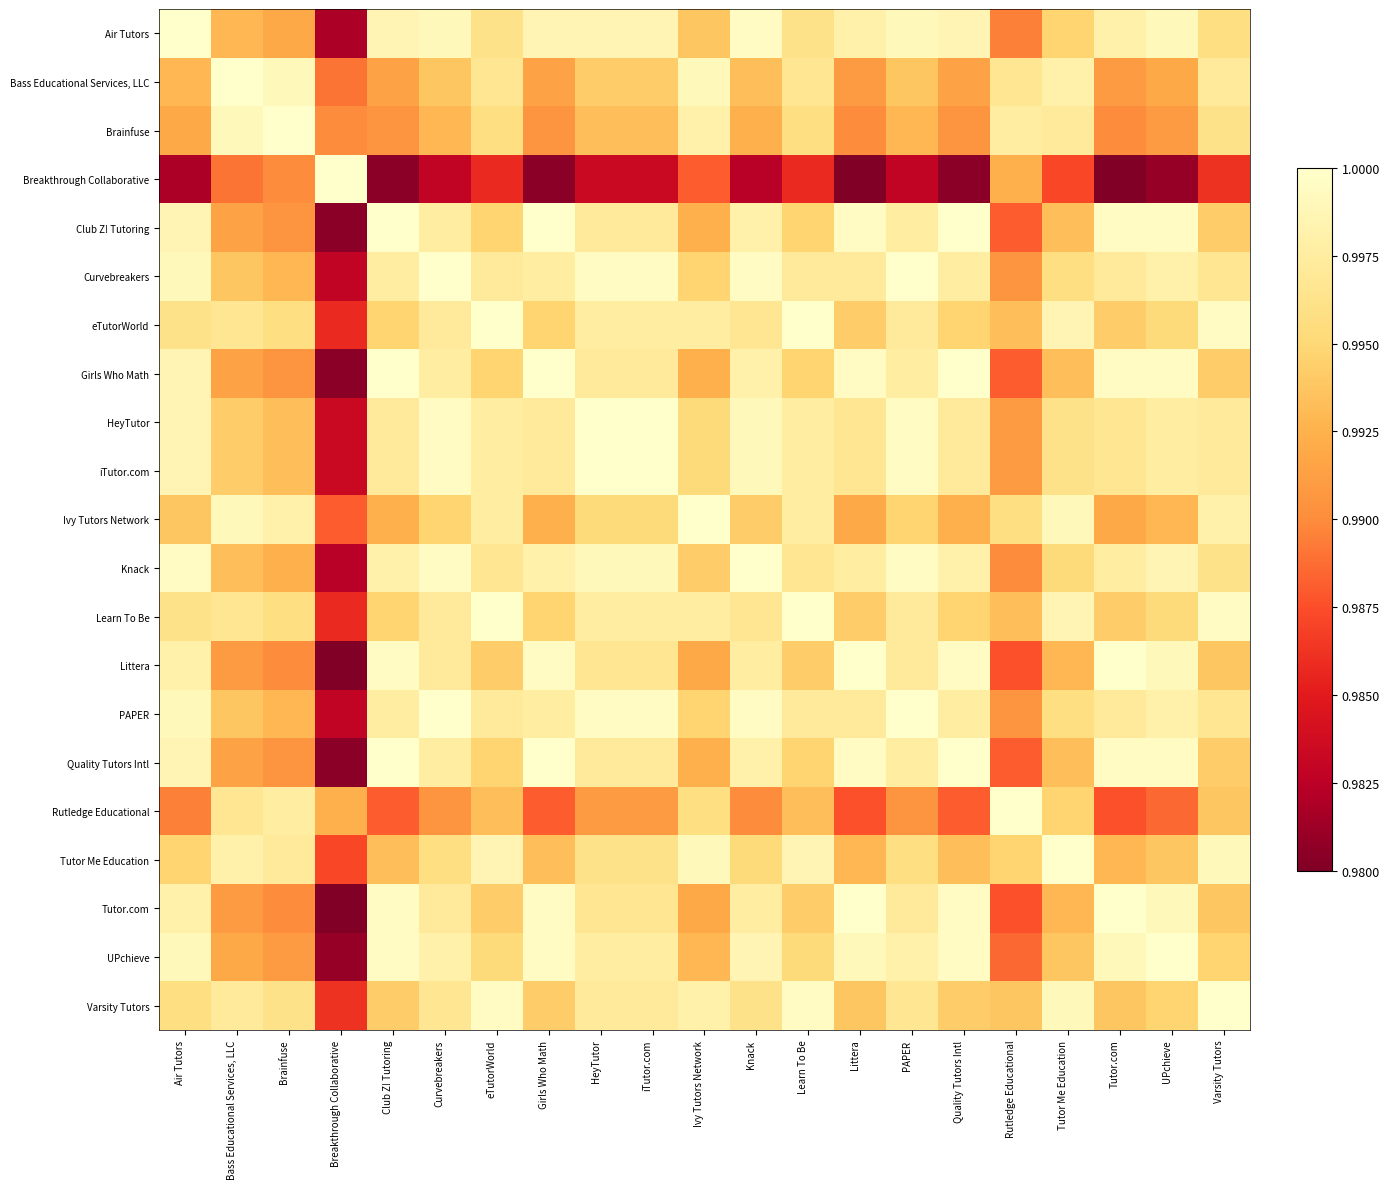

Reading right to left, transcribe all the data shown in this chart.

Air Tutors: Varsity Tutors=1.0	UPchieve=1.0	Tutor.com=1.0	Tutor Me Education=1.0	Rutledge Educational=1.0	Quality Tutors Intl=1.0	PAPER=1.0	Littera=1.0	Learn To Be=1.0	Knack=1.0	Ivy Tutors Network=1.0	iTutor.com=1.0	HeyTutor=1.0	Girls Who Math=1.0	eTutorWorld=1.0	Curvebreakers=1.0	Club Z! Tutoring=1.0	Breakthrough Collaborative=1.0	Brainfuse=1.0	Bass Educational Services, LLC=1.0	Air Tutors=1.0
Bass Educational Services, LLC: Varsity Tutors=1.0	UPchieve=1.0	Tutor.com=1.0	Tutor Me Education=1.0	Rutledge Educational=1.0	Quality Tutors Intl=1.0	PAPER=1.0	Littera=1.0	Learn To Be=1.0	Knack=1.0	Ivy Tutors Network=1.0	iTutor.com=1.0	HeyTutor=1.0	Girls Who Math=1.0	eTutorWorld=1.0	Curvebreakers=1.0	Club Z! Tutoring=1.0	Breakthrough Collaborative=1.0	Brainfuse=1.0	Bass Educational Services, LLC=1.0	Air Tutors=1.0
Brainfuse: Varsity Tutors=1.0	UPchieve=1.0	Tutor.com=1.0	Tutor Me Education=1.0	Rutledge Educational=1.0	Quality Tutors Intl=1.0	PAPER=1.0	Littera=1.0	Learn To Be=1.0	Knack=1.0	Ivy Tutors Network=1.0	iTutor.com=1.0	HeyTutor=1.0	Girls Who Math=1.0	eTutorWorld=1.0	Curvebreakers=1.0	Club Z! Tutoring=1.0	Breakthrough Collaborative=1.0	Brainfuse=1.0	Bass Educational Services, LLC=1.0	Air Tutors=1.0
Breakthrough Collaborative: Varsity Tutors=1.0	UPchieve=1.0	Tutor.com=1.0	Tutor Me Education=1.0	Rutledge Educational=1.0	Quality Tutors Intl=1.0	PAPER=1.0	Littera=1.0	Learn To Be=1.0	Knack=1.0	Ivy Tutors Network=1.0	iTutor.com=1.0	HeyTutor=1.0	Girls Who Math=1.0	eTutorWorld=1.0	Curvebreakers=1.0	Club Z! Tutoring=1.0	Breakthrough Collaborative=1.0	Brainfuse=1.0	Bass Educational Services, LLC=1.0	Air Tutors=1.0
Club Z! Tutoring: Varsity Tutors=1.0	UPchieve=1.0	Tutor.com=1.0	Tutor Me Education=1.0	Rutledge Educational=1.0	Quality Tutors Intl=1.0	PAPER=1.0	Littera=1.0	Learn To Be=1.0	Knack=1.0	Ivy Tutors Network=1.0	iTutor.com=1.0	HeyTutor=1.0	Girls Who Math=1.0	eTutorWorld=1.0	Curvebreakers=1.0	Club Z! Tutoring=1.0	Breakthrough Collaborative=1.0	Brainfuse=1.0	Bass Educational Services, LLC=1.0	Air Tutors=1.0
Curvebreakers: Varsity Tutors=1.0	UPchieve=1.0	Tutor.com=1.0	Tutor Me Education=1.0	Rutledge Educational=1.0	Quality Tutors Intl=1.0	PAPER=1.0	Littera=1.0	Learn To Be=1.0	Knack=1.0	Ivy Tutors Network=1.0	iTutor.com=1.0	HeyTutor=1.0	Girls Who Math=1.0	eTutorWorld=1.0	Curvebreakers=1.0	Club Z! Tutoring=1.0	Breakthrough Collaborative=1.0	Brainfuse=1.0	Bass Educational Services, LLC=1.0	Air Tutors=1.0
eTutorWorld: Varsity Tutors=1.0	UPchieve=1.0	Tutor.com=1.0	Tutor Me Education=1.0	Rutledge Educational=1.0	Quality Tutors Intl=1.0	PAPER=1.0	Littera=1.0	Learn To Be=1.0	Knack=1.0	Ivy Tutors Network=1.0	iTutor.com=1.0	HeyTutor=1.0	Girls Who Math=1.0	eTutorWorld=1.0	Curvebreakers=1.0	Club Z! Tutoring=1.0	Breakthrough Collaborative=1.0	Brainfuse=1.0	Bass Educational Services, LLC=1.0	Air Tutors=1.0
Girls Who Math: Varsity Tutors=1.0	UPchieve=1.0	Tutor.com=1.0	Tutor Me Education=1.0	Rutledge Educational=1.0	Quality Tutors Intl=1.0	PAPER=1.0	Littera=1.0	Learn To Be=1.0	Knack=1.0	Ivy Tutors Network=1.0	iTutor.com=1.0	HeyTutor=1.0	Girls Who Math=1.0	eTutorWorld=1.0	Curvebreakers=1.0	Club Z! Tutoring=1.0	Breakthrough Collaborative=1.0	Brainfuse=1.0	Bass Educational Services, LLC=1.0	Air Tutors=1.0
HeyTutor: Varsity Tutors=1.0	UPchieve=1.0	Tutor.com=1.0	Tutor Me Education=1.0	Rutledge Educational=1.0	Quality Tutors Intl=1.0	PAPER=1.0	Littera=1.0	Learn To Be=1.0	Knack=1.0	Ivy Tutors Network=1.0	iTutor.com=1.0	HeyTutor=1.0	Girls Who Math=1.0	eTutorWorld=1.0	Curvebreakers=1.0	Club Z! Tutoring=1.0	Breakthrough Collaborative=1.0	Brainfuse=1.0	Bass Educational Services, LLC=1.0	Air Tutors=1.0
iTutor.com: Varsity Tutors=1.0	UPchieve=1.0	Tutor.com=1.0	Tutor Me Education=1.0	Rutledge Educational=1.0	Quality Tutors Intl=1.0	PAPER=1.0	Littera=1.0	Learn To Be=1.0	Knack=1.0	Ivy Tutors Network=1.0	iTutor.com=1.0	HeyTutor=1.0	Girls Who Math=1.0	eTutorWorld=1.0	Curvebreakers=1.0	Club Z! Tutoring=1.0	Breakthrough Collaborative=1.0	Brainfuse=1.0	Bass Educational Services, LLC=1.0	Air Tutors=1.0
Ivy Tutors Network: Varsity Tutors=1.0	UPchieve=1.0	Tutor.com=1.0	Tutor Me Education=1.0	Rutledge Educational=1.0	Quality Tutors Intl=1.0	PAPER=1.0	Littera=1.0	Learn To Be=1.0	Knack=1.0	Ivy Tutors Network=1.0	iTutor.com=1.0	HeyTutor=1.0	Girls Who Math=1.0	eTutorWorld=1.0	Curvebreakers=1.0	Club Z! Tutoring=1.0	Breakthrough Collaborative=1.0	Brainfuse=1.0	Bass Educational Services, LLC=1.0	Air Tutors=1.0
Knack: Varsity Tutors=1.0	UPchieve=1.0	Tutor.com=1.0	Tutor Me Education=1.0	Rutledge Educational=1.0	Quality Tutors Intl=1.0	PAPER=1.0	Littera=1.0	Learn To Be=1.0	Knack=1.0	Ivy Tutors Network=1.0	iTutor.com=1.0	HeyTutor=1.0	Girls Who Math=1.0	eTutorWorld=1.0	Curvebreakers=1.0	Club Z! Tutoring=1.0	Breakthrough Collaborative=1.0	Brainfuse=1.0	Bass Educational Services, LLC=1.0	Air Tutors=1.0
Learn To Be: Varsity Tutors=1.0	UPchieve=1.0	Tutor.com=1.0	Tutor Me Education=1.0	Rutledge Educational=1.0	Quality Tutors Intl=1.0	PAPER=1.0	Littera=1.0	Learn To Be=1.0	Knack=1.0	Ivy Tutors Network=1.0	iTutor.com=1.0	HeyTutor=1.0	Girls Who Math=1.0	eTutorWorld=1.0	Curvebreakers=1.0	Club Z! Tutoring=1.0	Breakthrough Collaborative=1.0	Brainfuse=1.0	Bass Educational Services, LLC=1.0	Air Tutors=1.0
Littera: Varsity Tutors=1.0	UPchieve=1.0	Tutor.com=1.0	Tutor Me Education=1.0	Rutledge Educational=1.0	Quality Tutors Intl=1.0	PAPER=1.0	Littera=1.0	Learn To Be=1.0	Knack=1.0	Ivy Tutors Network=1.0	iTutor.com=1.0	HeyTutor=1.0	Girls Who Math=1.0	eTutorWorld=1.0	Curvebreakers=1.0	Club Z! Tutoring=1.0	Breakthrough Collaborative=1.0	Brainfuse=1.0	Bass Educational Services, LLC=1.0	Air Tutors=1.0
PAPER: Varsity Tutors=1.0	UPchieve=1.0	Tutor.com=1.0	Tutor Me Education=1.0	Rutledge Educational=1.0	Quality Tutors Intl=1.0	PAPER=1.0	Littera=1.0	Learn To Be=1.0	Knack=1.0	Ivy Tutors Network=1.0	iTutor.com=1.0	HeyTutor=1.0	Girls Who Math=1.0	eTutorWorld=1.0	Curvebreakers=1.0	Club Z! Tutoring=1.0	Breakthrough Collaborative=1.0	Brainfuse=1.0	Bass Educational Services, LLC=1.0	Air Tutors=1.0
Quality Tutors Intl: Varsity Tutors=1.0	UPchieve=1.0	Tutor.com=1.0	Tutor Me Education=1.0	Rutledge Educational=1.0	Quality Tutors Intl=1.0	PAPER=1.0	Littera=1.0	Learn To Be=1.0	Knack=1.0	Ivy Tutors Network=1.0	iTutor.com=1.0	HeyTutor=1.0	Girls Who Math=1.0	eTutorWorld=1.0	Curvebreakers=1.0	Club Z! Tutoring=1.0	Breakthrough Collaborative=1.0	Brainfuse=1.0	Bass Educational Services, LLC=1.0	Air Tutors=1.0
Rutledge Educational: Varsity Tutors=1.0	UPchieve=1.0	Tutor.com=1.0	Tutor Me Education=1.0	Rutledge Educational=1.0	Quality Tutors Intl=1.0	PAPER=1.0	Littera=1.0	Learn To Be=1.0	Knack=1.0	Ivy Tutors Network=1.0	iTutor.com=1.0	HeyTutor=1.0	Girls Who Math=1.0	eTutorWorld=1.0	Curvebreakers=1.0	Club Z! Tutoring=1.0	Breakthrough Collaborative=1.0	Brainfuse=1.0	Bass Educational Services, LLC=1.0	Air Tutors=1.0
Tutor Me Education: Varsity Tutors=1.0	UPchieve=1.0	Tutor.com=1.0	Tutor Me Education=1.0	Rutledge Educational=1.0	Quality Tutors Intl=1.0	PAPER=1.0	Littera=1.0	Learn To Be=1.0	Knack=1.0	Ivy Tutors Network=1.0	iTutor.com=1.0	HeyTutor=1.0	Girls Who Math=1.0	eTutorWorld=1.0	Curvebreakers=1.0	Club Z! Tutoring=1.0	Breakthrough Collaborative=1.0	Brainfuse=1.0	Bass Educational Services, LLC=1.0	Air Tutors=1.0
Tutor.com: Varsity Tutors=1.0	UPchieve=1.0	Tutor.com=1.0	Tutor Me Education=1.0	Rutledge Educational=1.0	Quality Tutors Intl=1.0	PAPER=1.0	Littera=1.0	Learn To Be=1.0	Knack=1.0	Ivy Tutors Network=1.0	iTutor.com=1.0	HeyTutor=1.0	Girls Who Math=1.0	eTutorWorld=1.0	Curvebreakers=1.0	Club Z! Tutoring=1.0	Breakthrough Collaborative=1.0	Brainfuse=1.0	Bass Educational Services, LLC=1.0	Air Tutors=1.0
UPchieve: Varsity Tutors=1.0	UPchieve=1.0	Tutor.com=1.0	Tutor Me Education=1.0	Rutledge Educational=1.0	Quality Tutors Intl=1.0	PAPER=1.0	Littera=1.0	Learn To Be=1.0	Knack=1.0	Ivy Tutors Network=1.0	iTutor.com=1.0	HeyTutor=1.0	Girls Who Math=1.0	eTutorWorld=1.0	Curvebreakers=1.0	Club Z! Tutoring=1.0	Breakthrough Collaborative=1.0	Brainfuse=1.0	Bass Educational Services, LLC=1.0	Air Tutors=1.0
Varsity Tutors: Varsity Tutors=1.0	UPchieve=1.0	Tutor.com=1.0	Tutor Me Education=1.0	Rutledge Educational=1.0	Quality Tutors Intl=1.0	PAPER=1.0	Littera=1.0	Learn To Be=1.0	Knack=1.0	Ivy Tutors Network=1.0	iTutor.com=1.0	HeyTutor=1.0	Girls Who Math=1.0	eTutorWorld=1.0	Curvebreakers=1.0	Club Z! Tutoring=1.0	Breakthrough Collaborative=1.0	Brainfuse=1.0	Bass Educational Services, LLC=1.0	Air Tutors=1.0